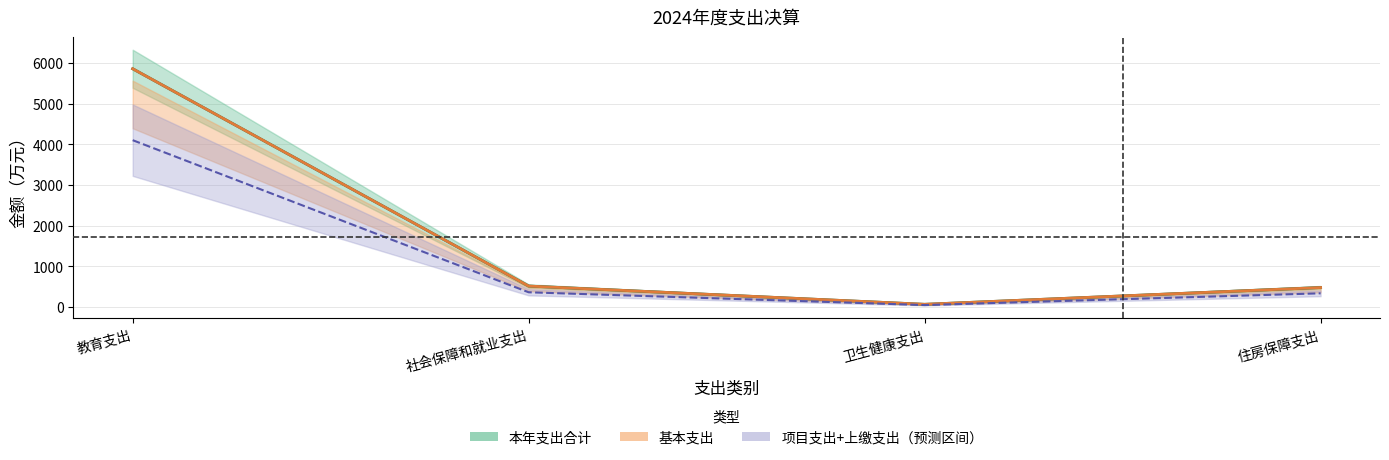

What is the difference between the maximum and minimum values in the 基本支出 series?

5795.8